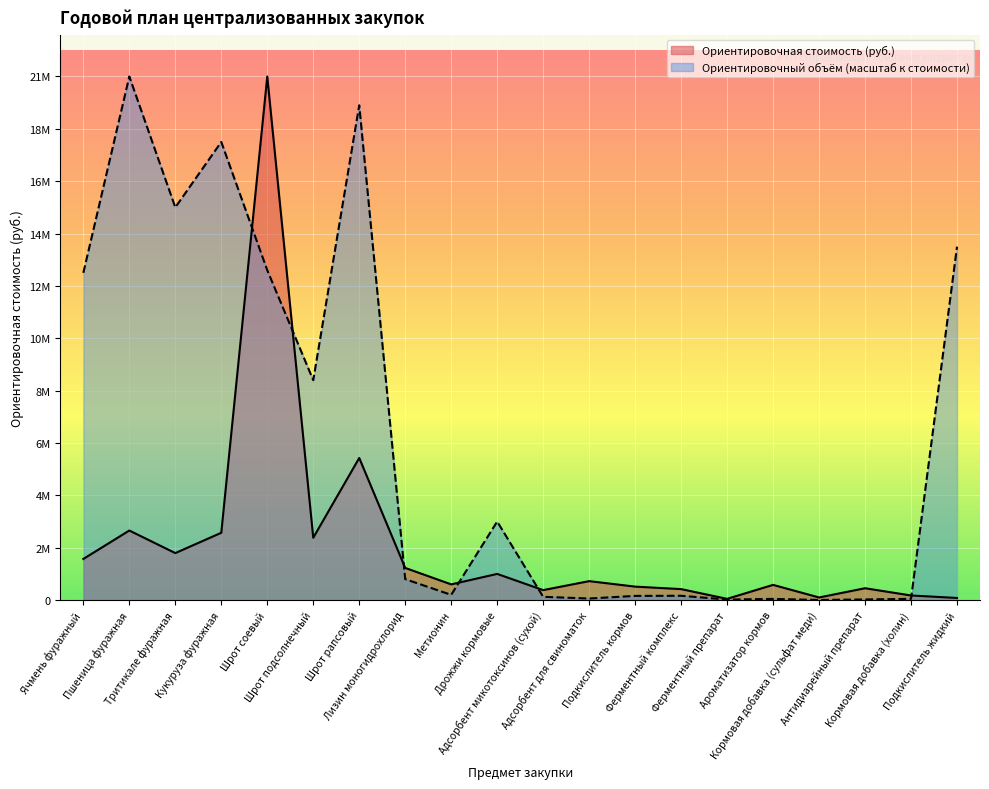

True or false: Ориентировочный объём (кол-во) has more than 1 interior local peaks.

True